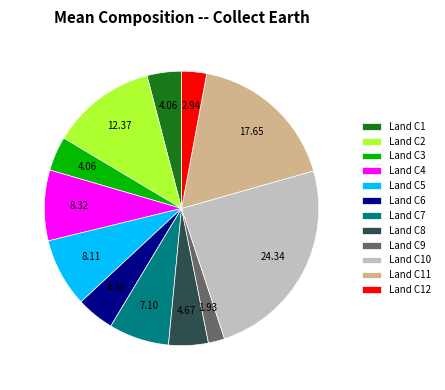

Between Land C2 and Land C8, which is larger?

Land C2